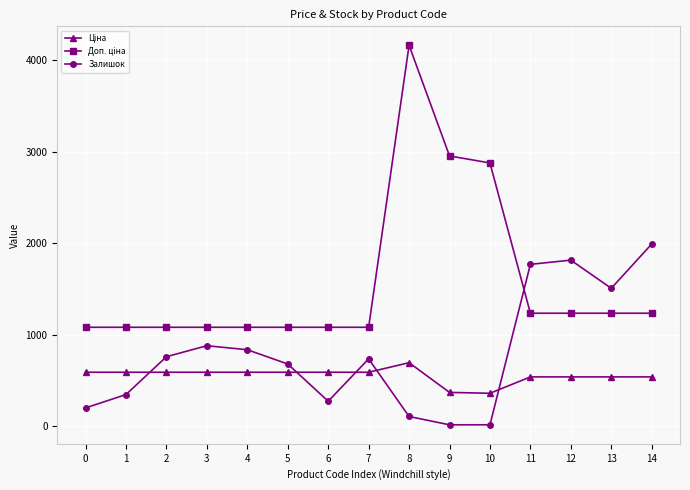

Where is the first local minimum for Залишок?

6